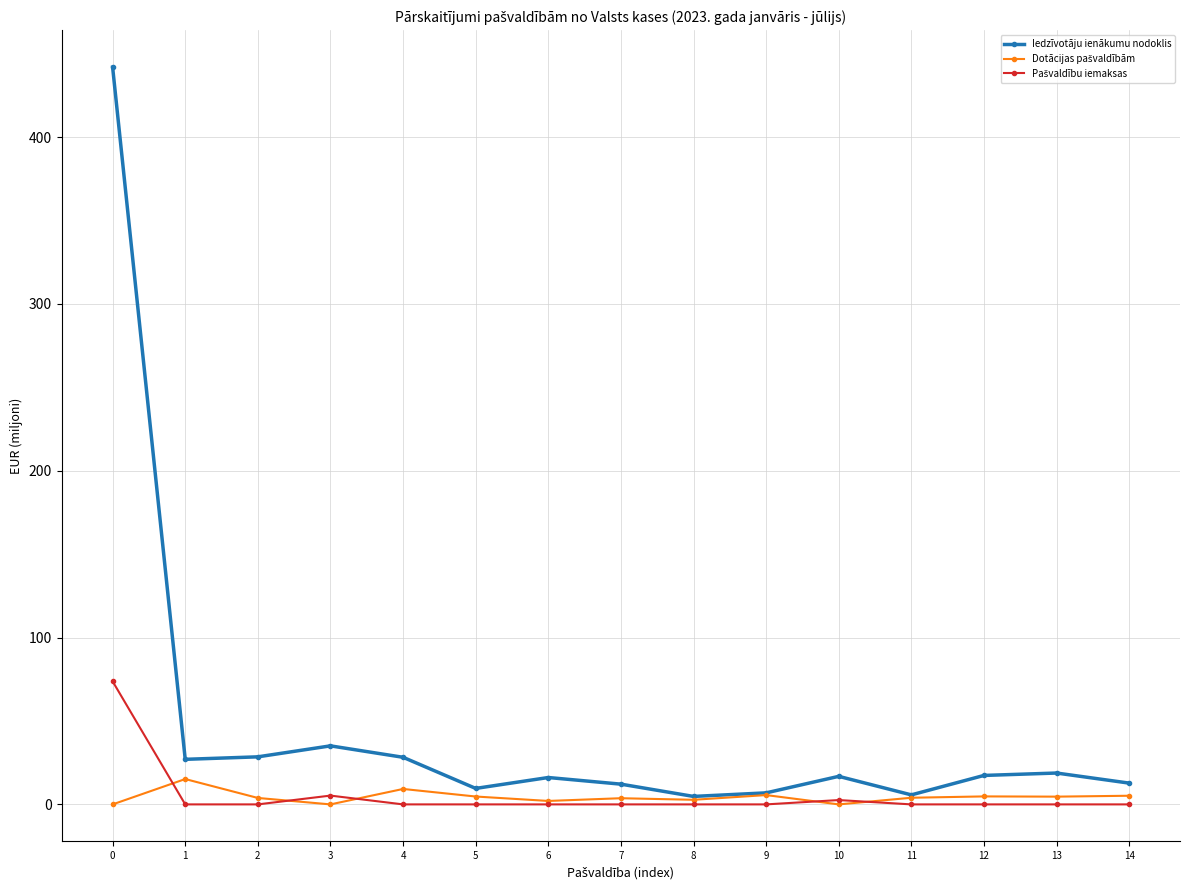

At how many categories does at least one series exceed 356?

1